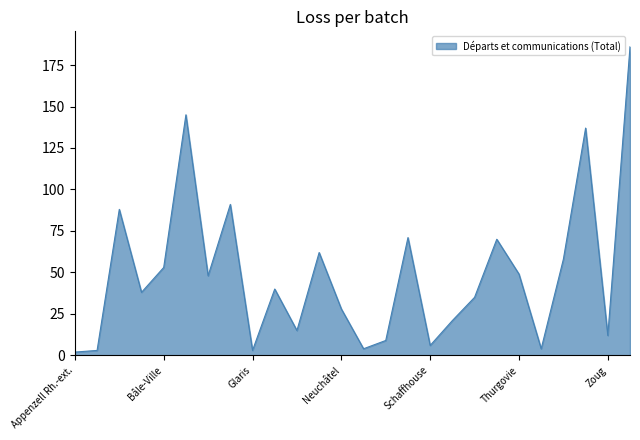

What is the greatest value displayed?

186